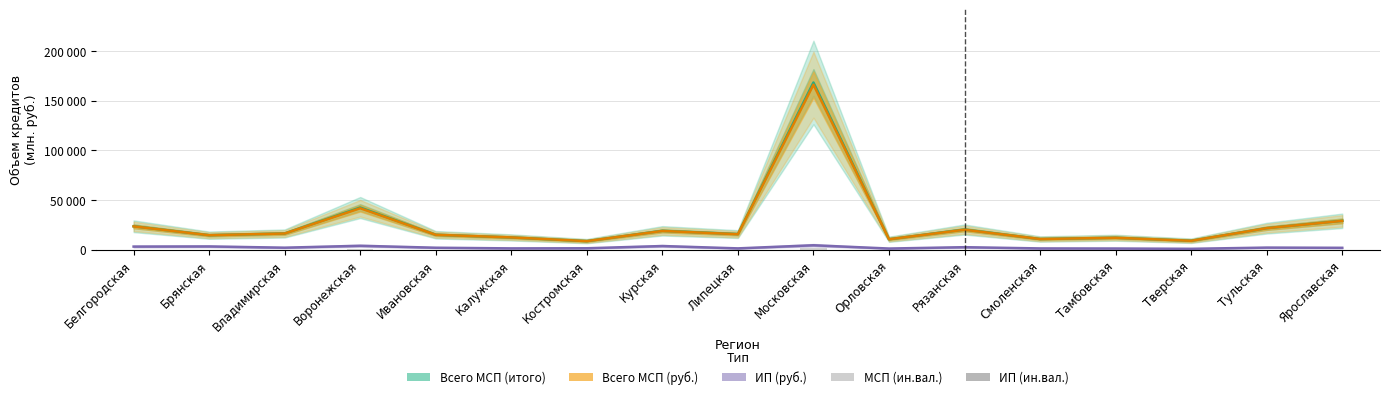

Which series changed the most between Курская and Рязанская?

Всего МСП (итого)